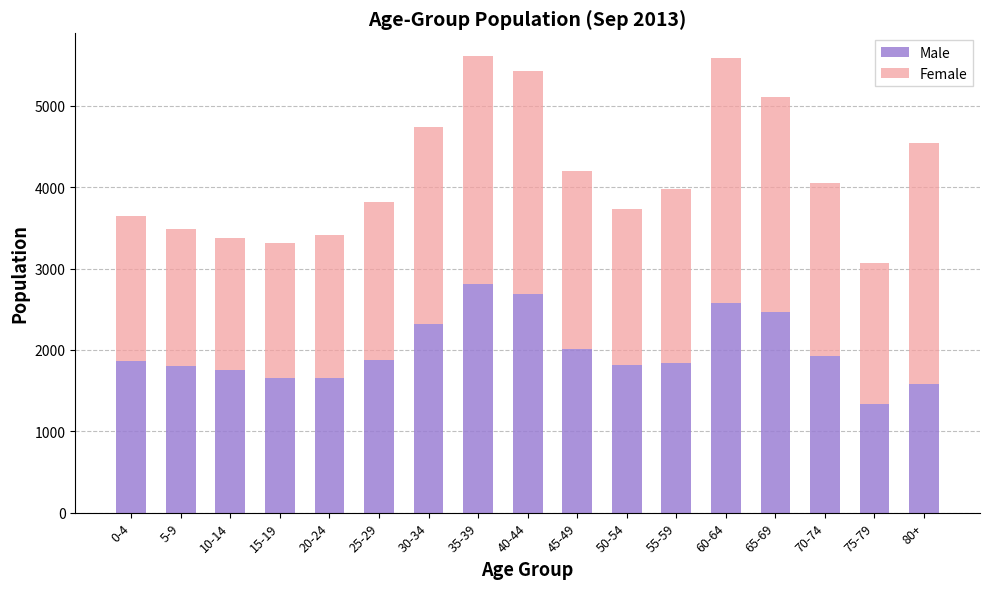

What is the total value across all series at 30-34?

4746